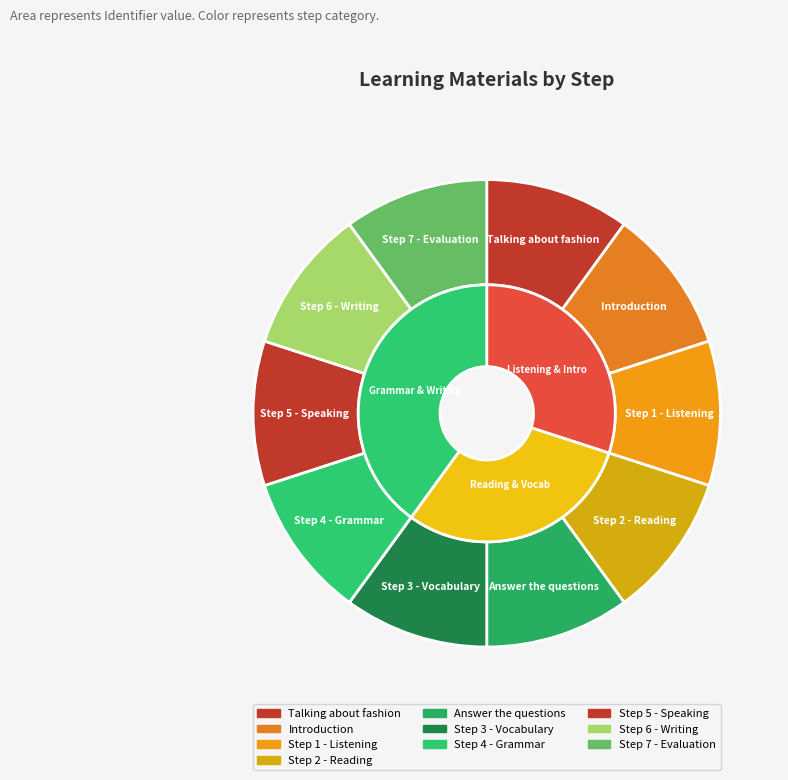

How many segments does this pie chart have?

10